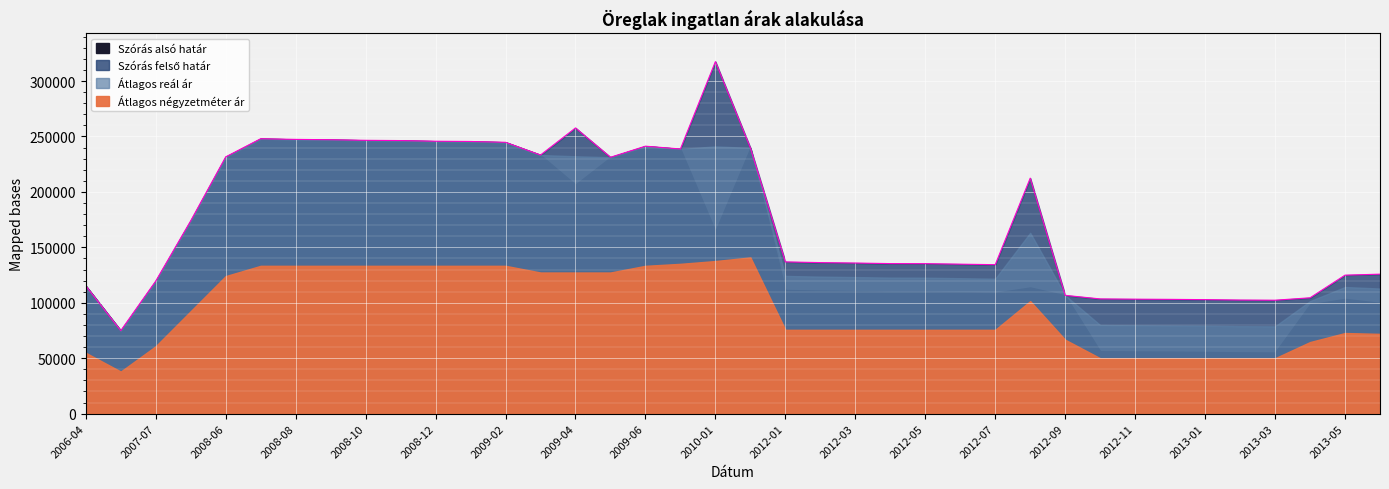

Which series has the largest range (max minus min)?

Szórás felső határ